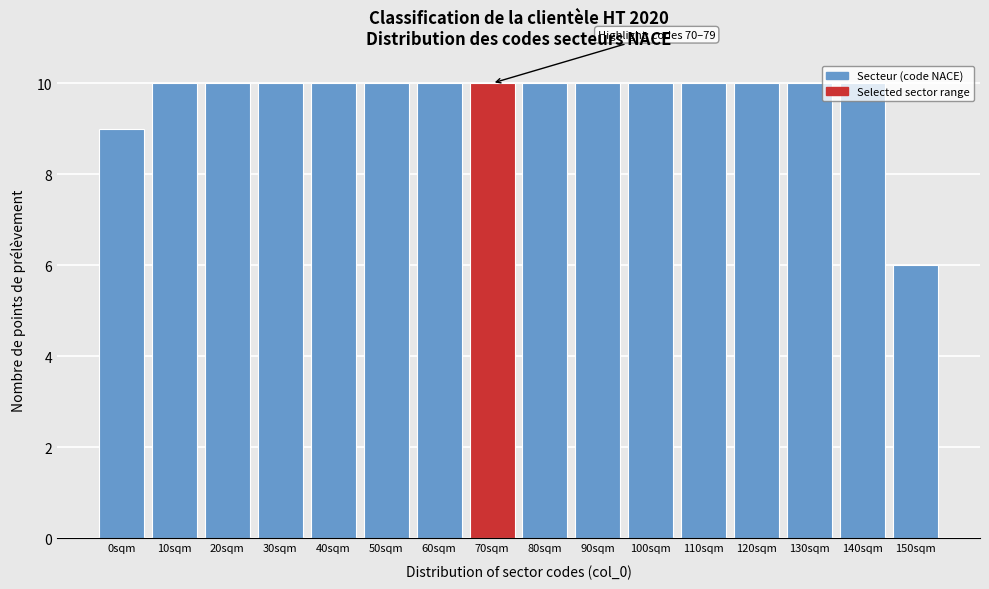

Approximately how many times larger is the value at 110sqm compared to 100sqm?

1.0